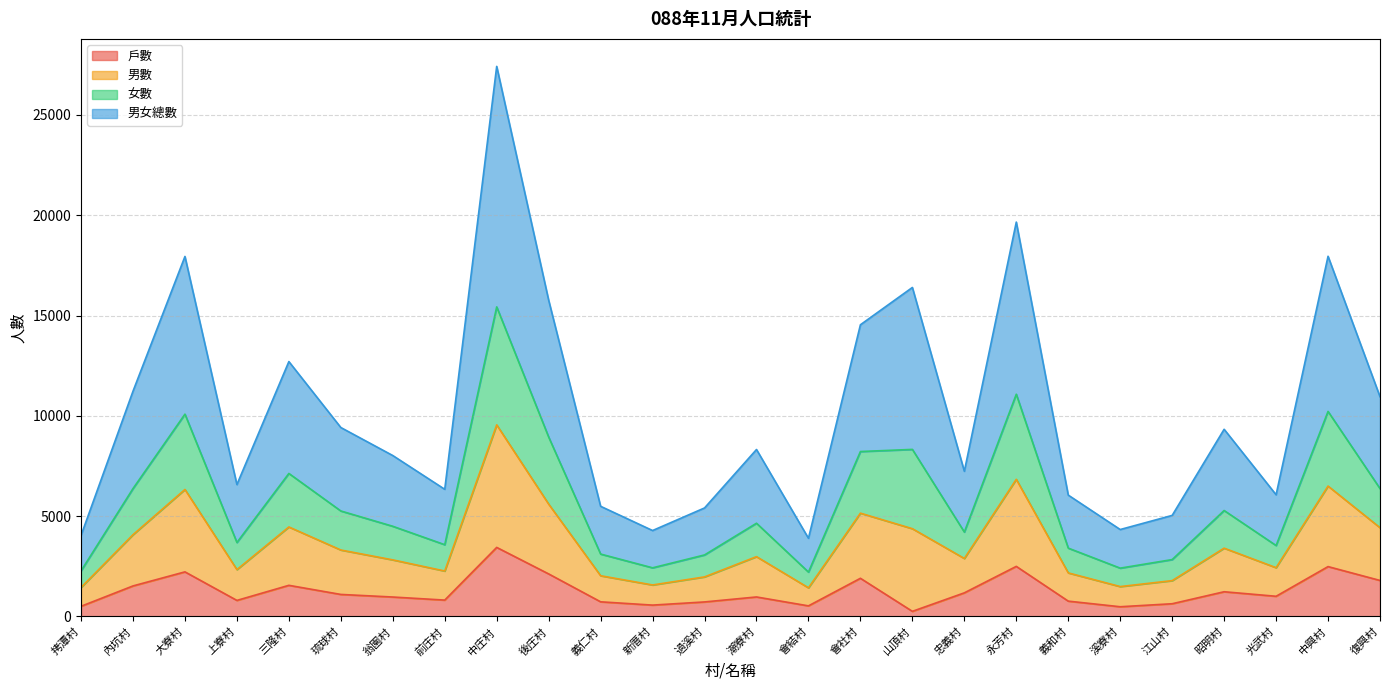

What is the highest value of the 戶數 series?

3439